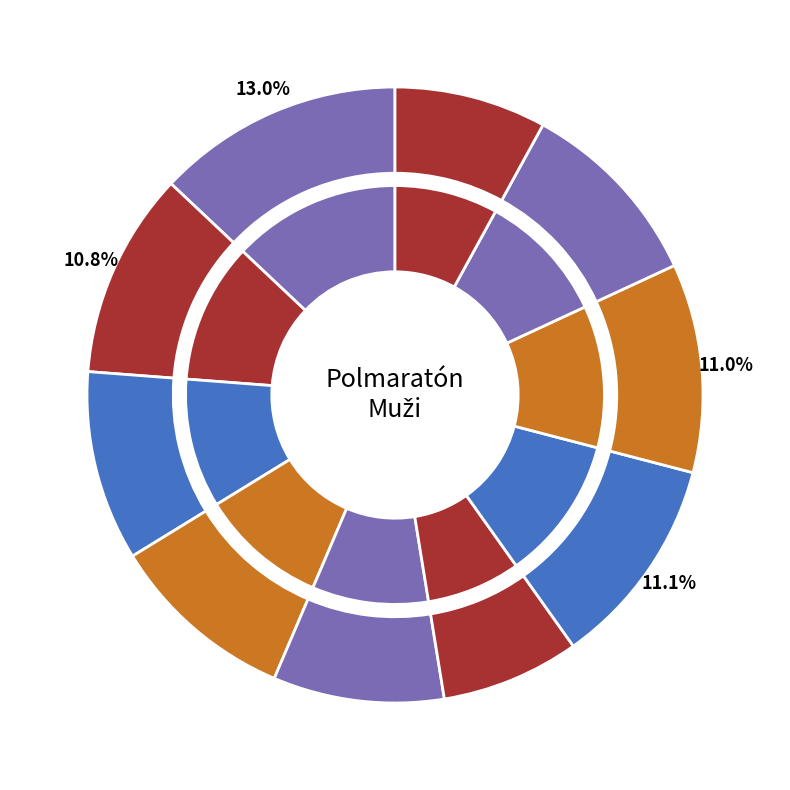

Approximately how many times larger is the value at Papcun Miroslav compared to Balogh Vladimír?

1.1